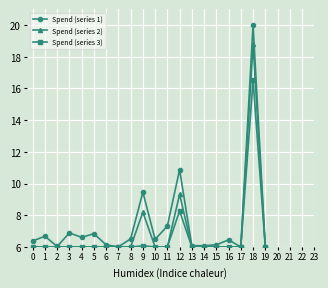

Where is Spend (series 2) nearest to the value 12?

12